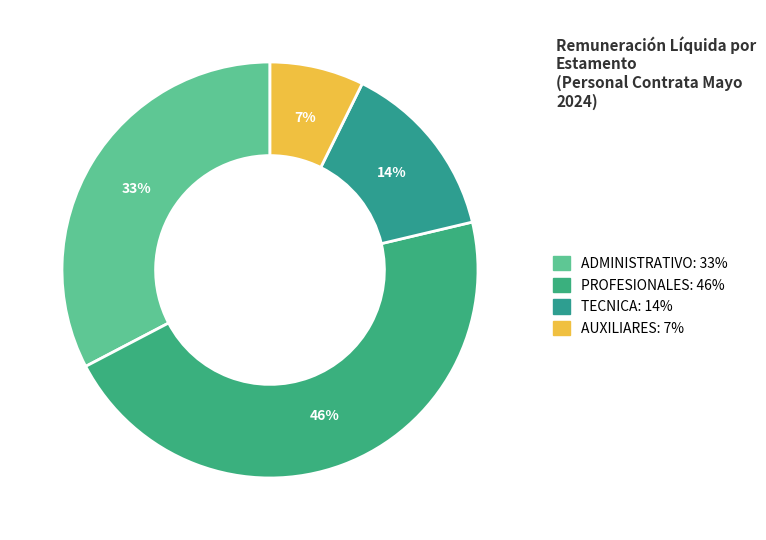

To the nearest percent, what is the difference between the largest and smallest slice percentages?

39%